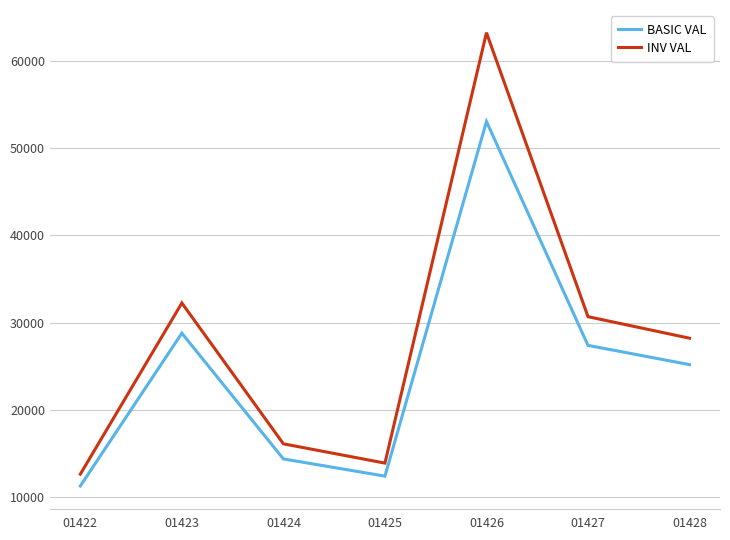

What is the difference between the INV VAL values at 01427 and 01424?

14562.8